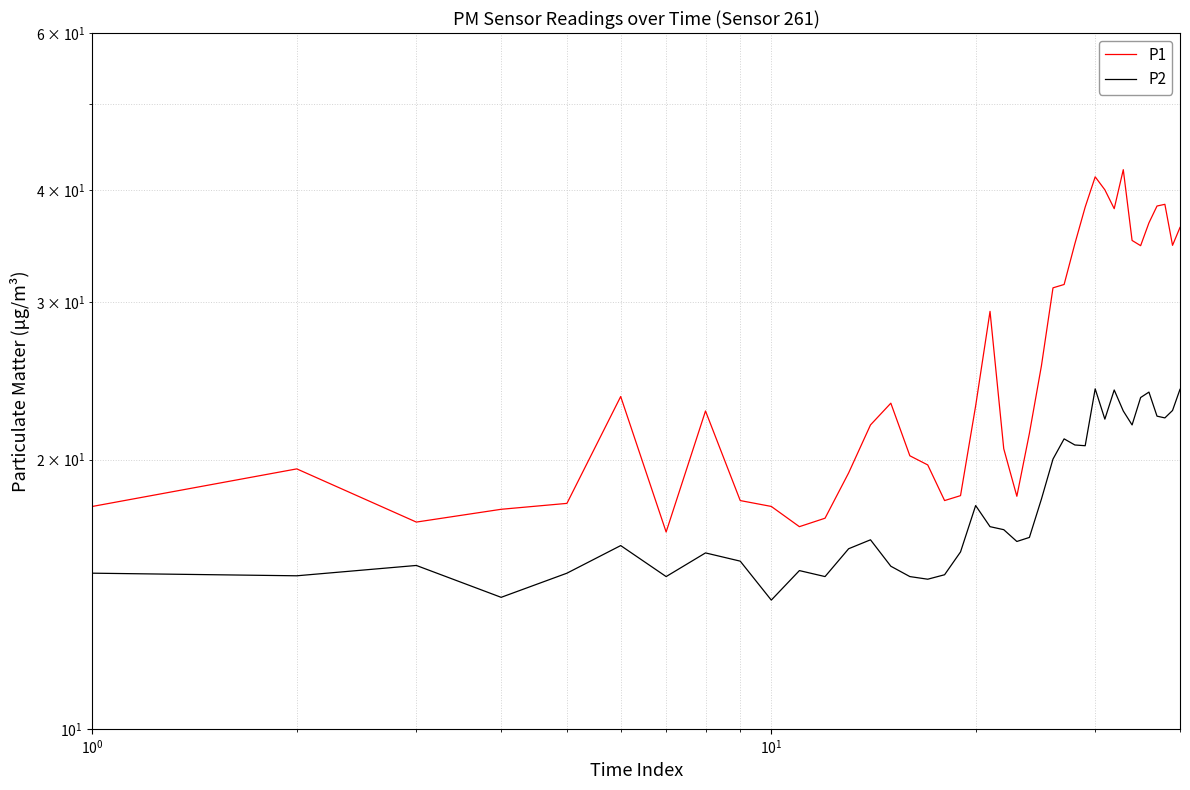

What is the greatest value displayed?

42.2